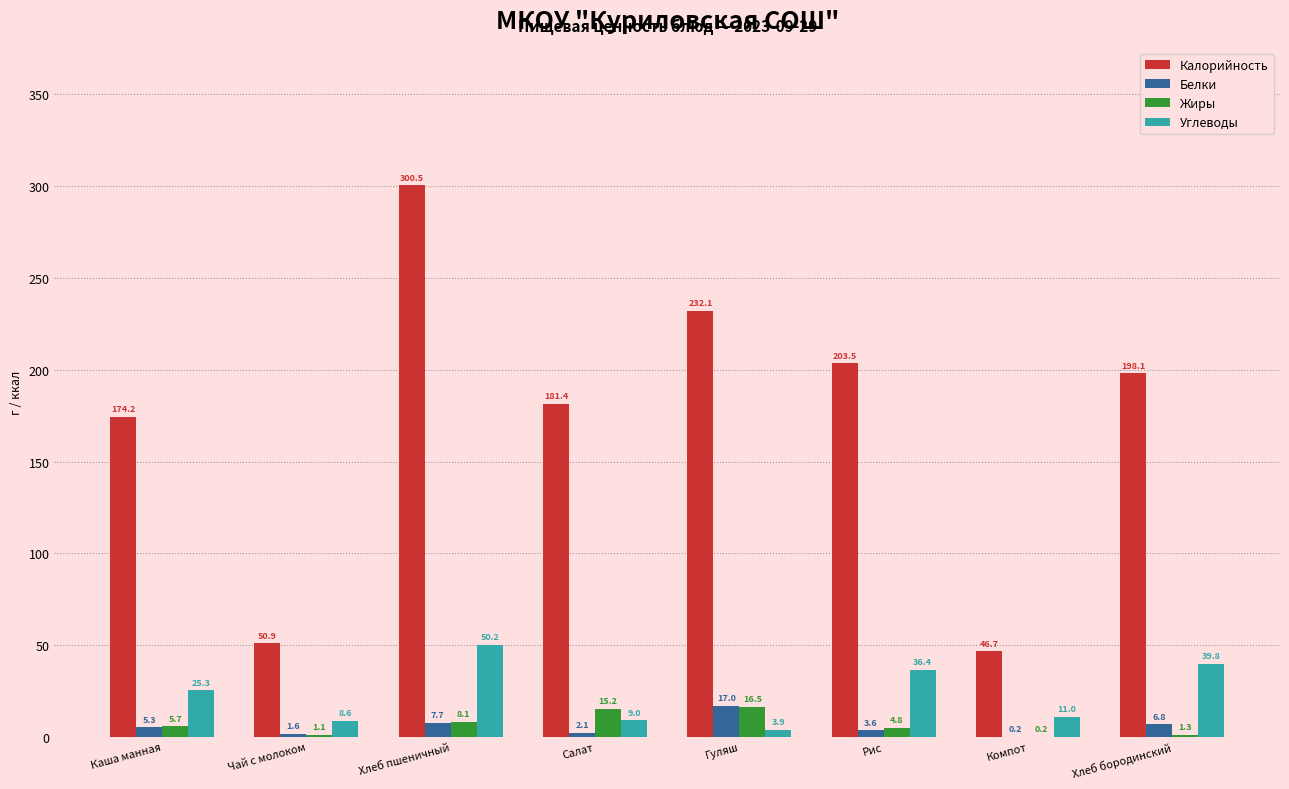

What is the highest value of the Белки series?

17.0